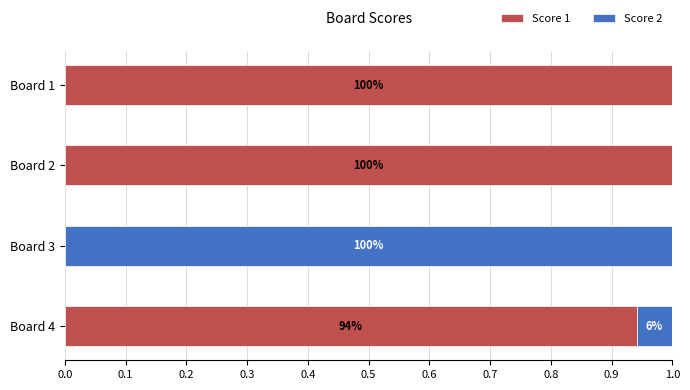

What are all the series names shown in the legend?

Score 1, Score 2